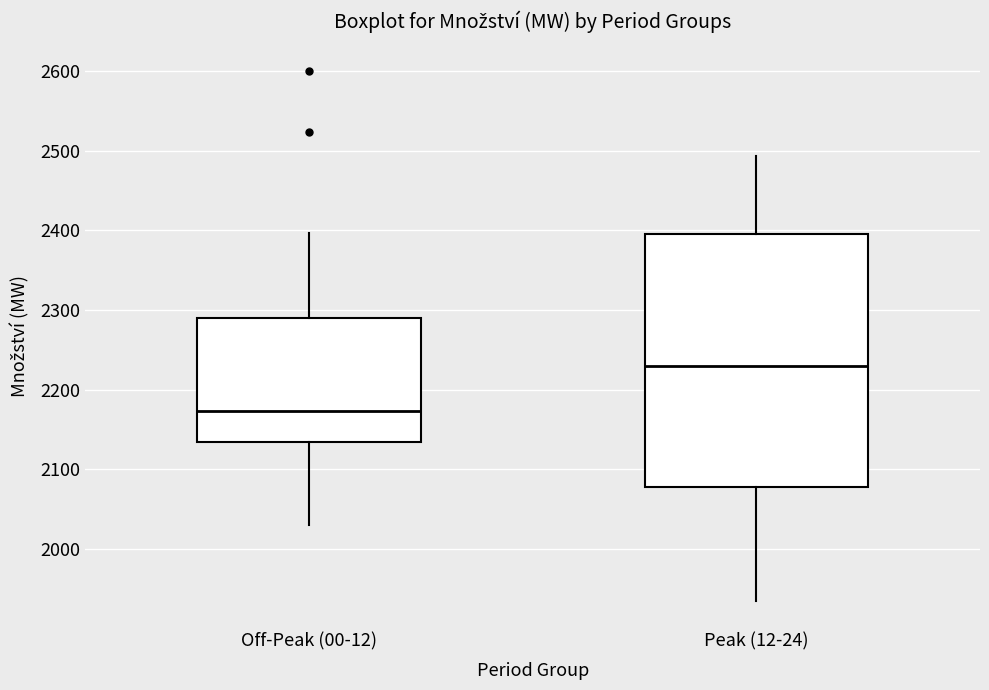

Comparing the boxes themselves (not the whiskers), which one is the tallest?

Peak (12-24)